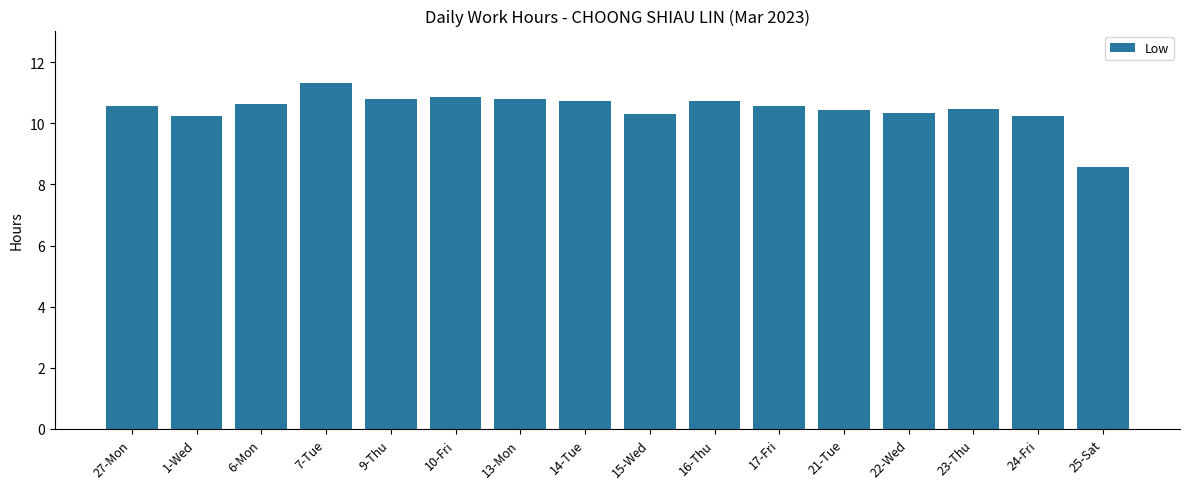

At which category does the chart reach its peak across all series?

7-Tue